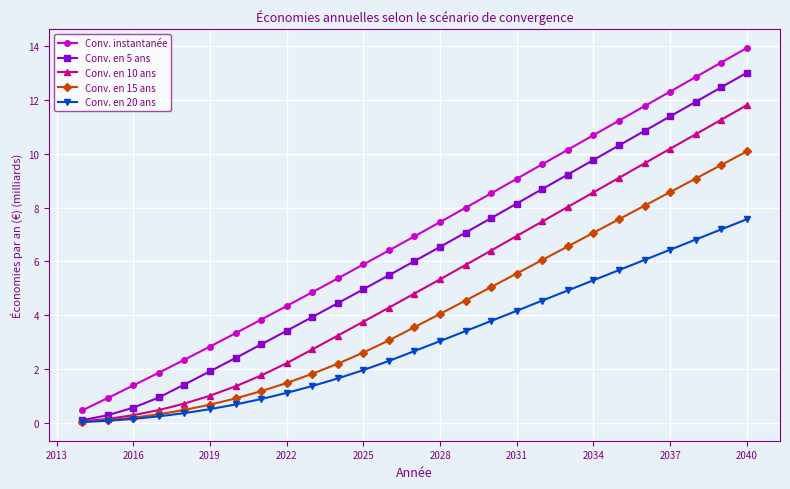

What is the value of the Conv. instantanée point at the 10th from the left?

4.8